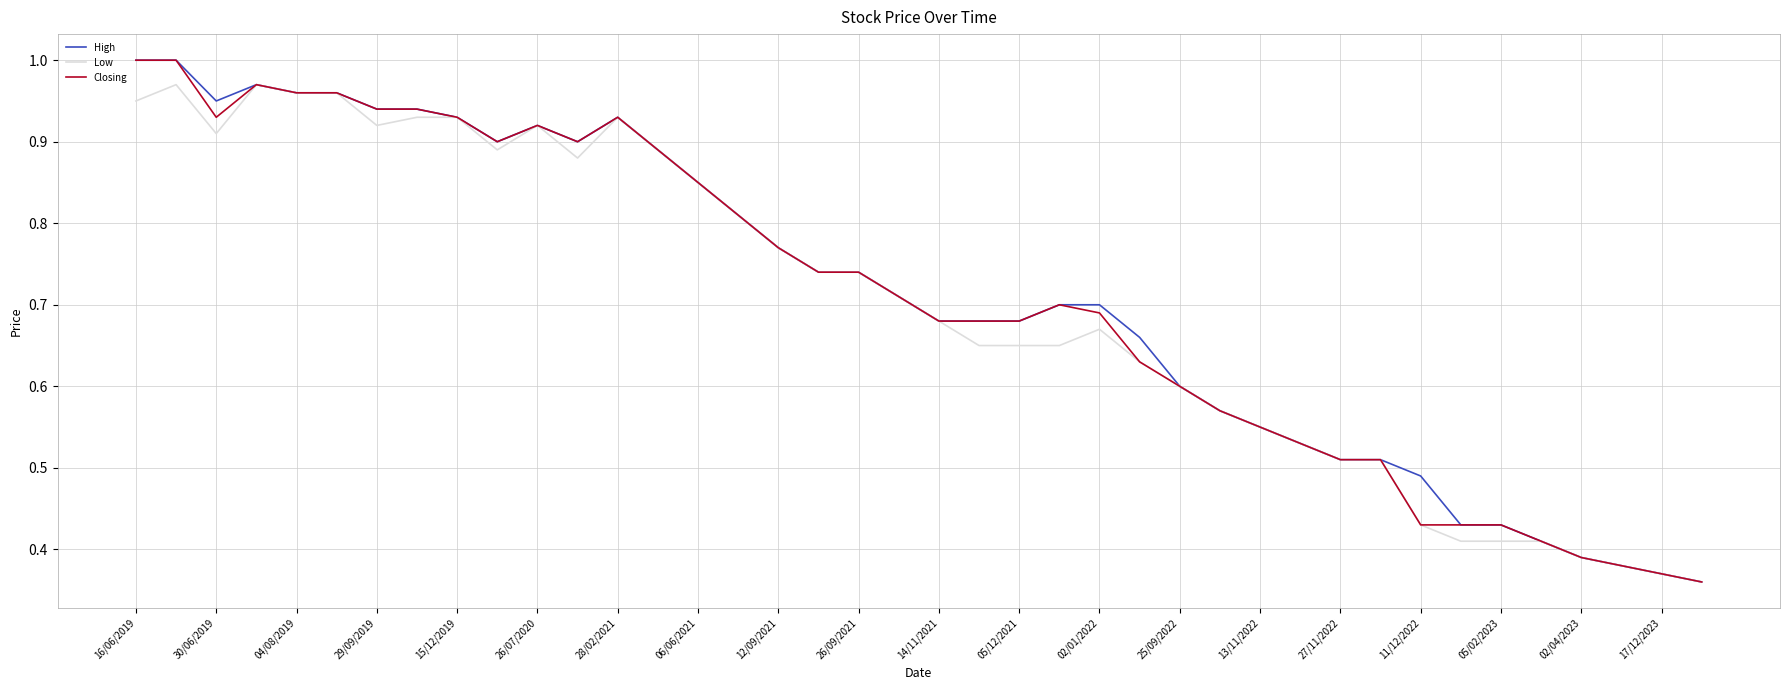

True or false: Closing has more than 2 points higher than both neighbors.

True